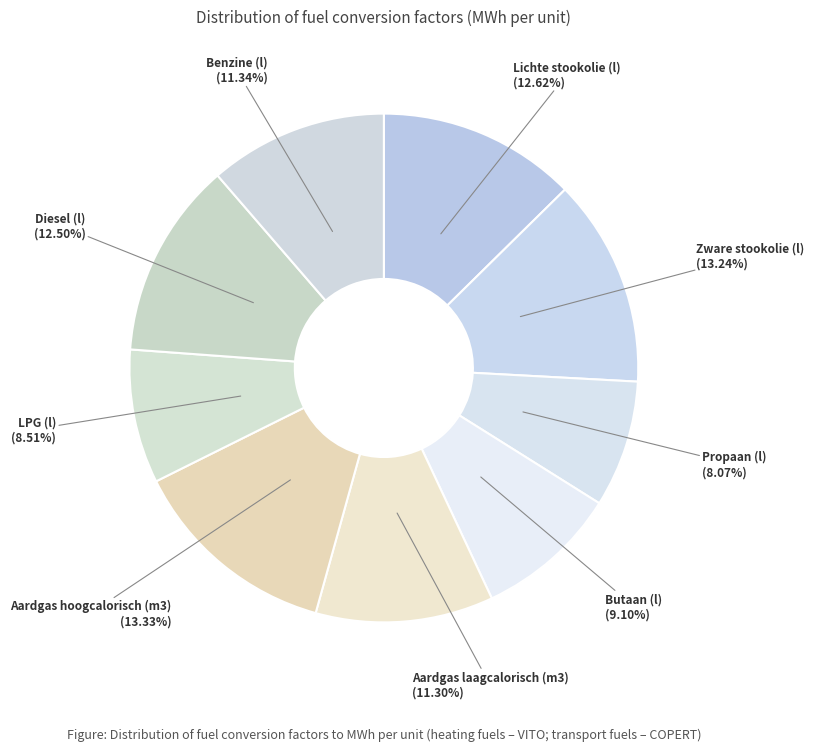

True or false: Aardgas laagcalorisch (m3) accounts for 19% of the total.

False